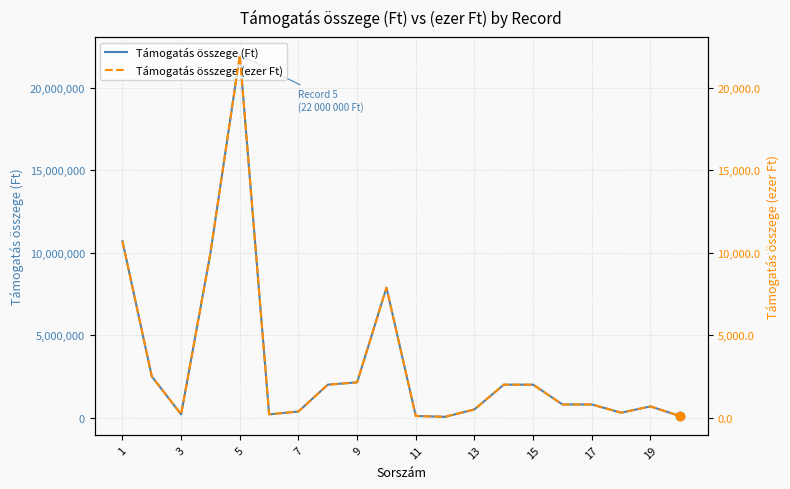

How many values in the Támogatás összege (Ft) series are below 800000?

9